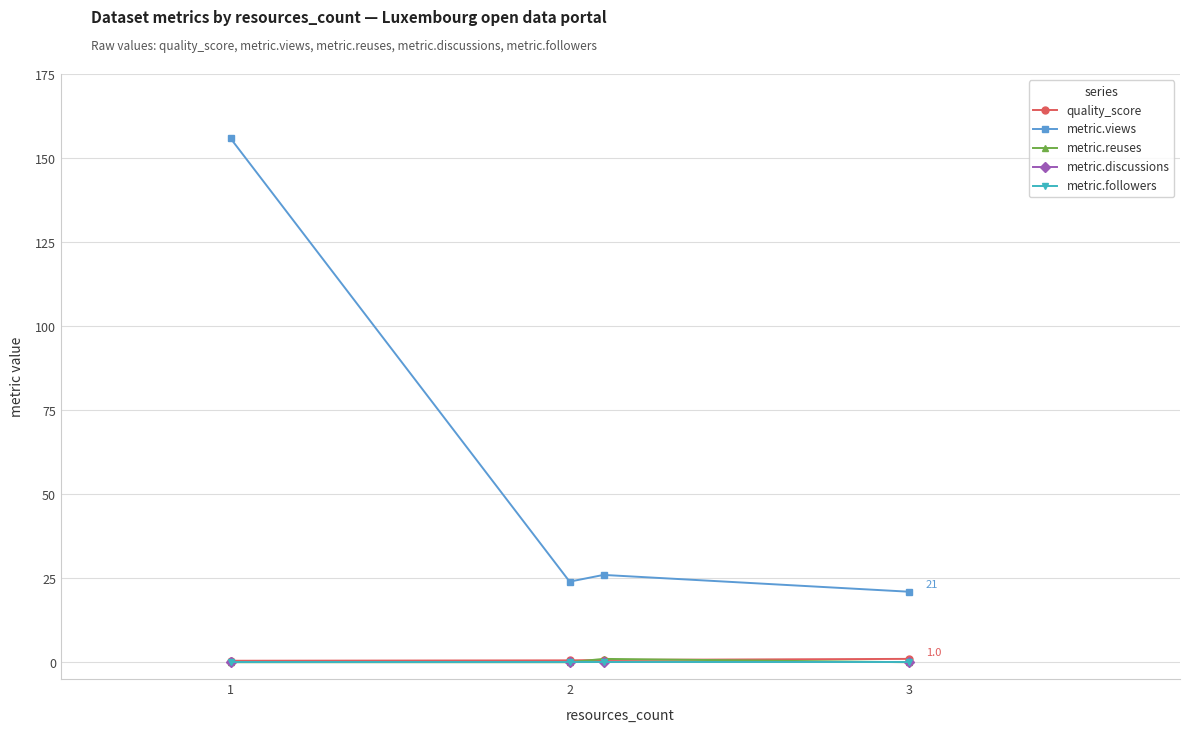

What is the value of the metric.reuses point at the 4th from the left?

1.0